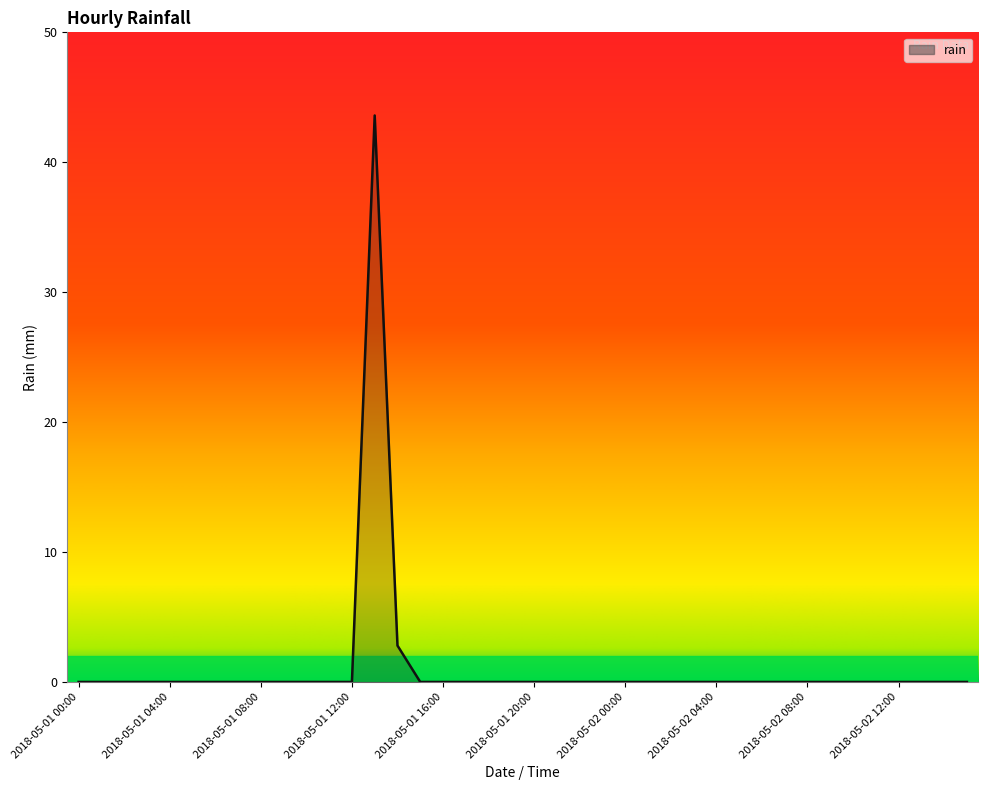

What is the difference between the maximum and minimum values?

43.6